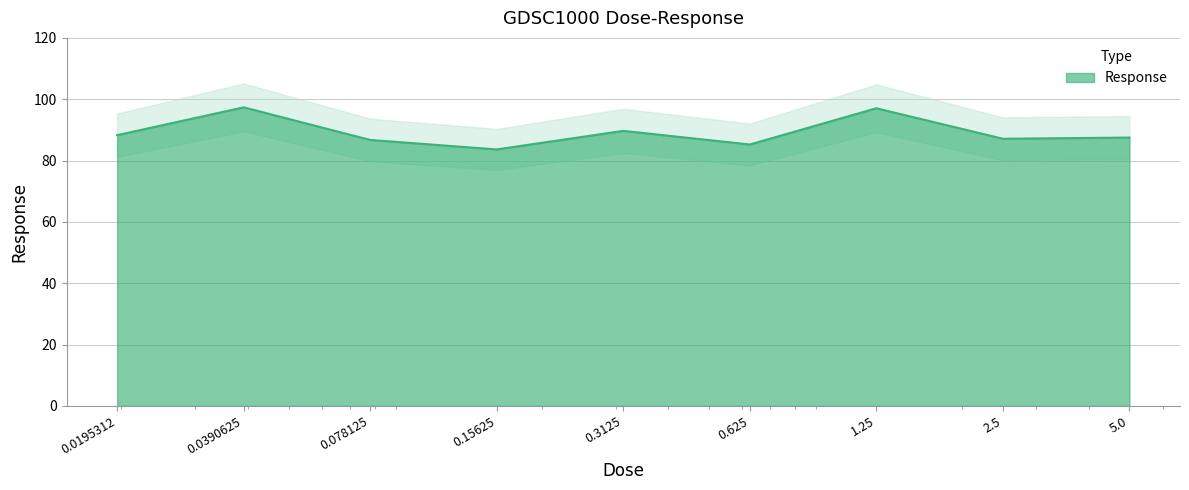

What is the ratio of the value at 0.15625 to the value at 0.3125?

0.9